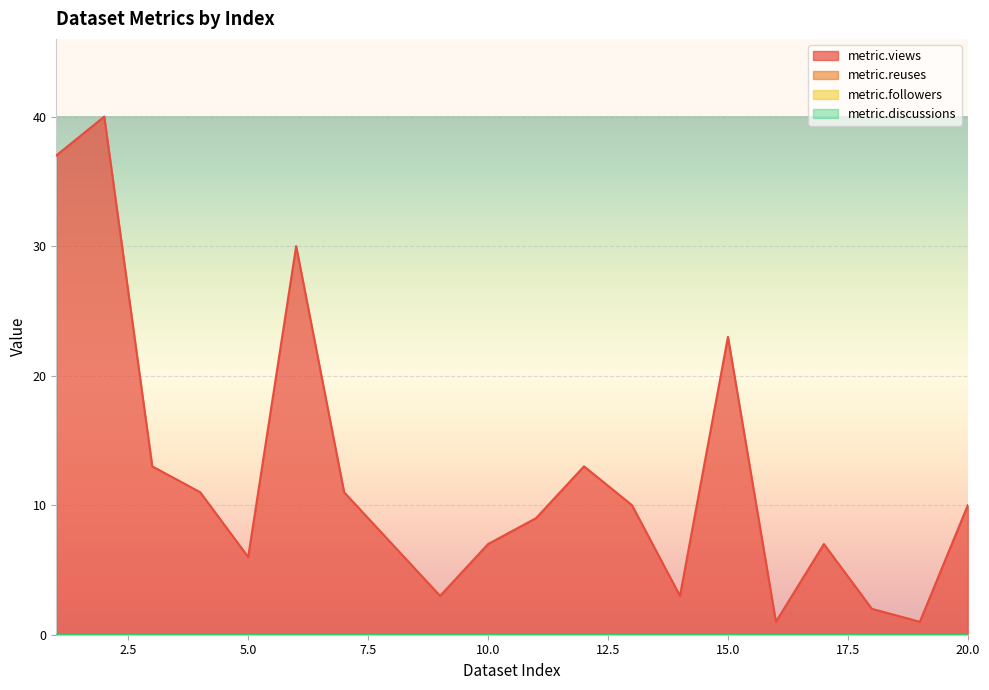

Reading left to right, list all the values displayed in this chart.

metric.views: 1=37	2=40	3=13	4=11	5=6	6=30	7=11	8=7	9=3	10=7	11=9	12=13	13=10	14=3	15=23	16=1	17=7	18=2	19=1	20=10
metric.reuses: 1=0	2=0	3=0	4=0	5=0	6=0	7=0	8=0	9=0	10=0	11=0	12=0	13=0	14=0	15=0	16=0	17=0	18=0	19=0	20=0
metric.followers: 1=0	2=0	3=0	4=0	5=0	6=0	7=0	8=0	9=0	10=0	11=0	12=0	13=0	14=0	15=0	16=0	17=0	18=0	19=0	20=0
metric.discussions: 1=0	2=0	3=0	4=0	5=0	6=0	7=0	8=0	9=0	10=0	11=0	12=0	13=0	14=0	15=0	16=0	17=0	18=0	19=0	20=0